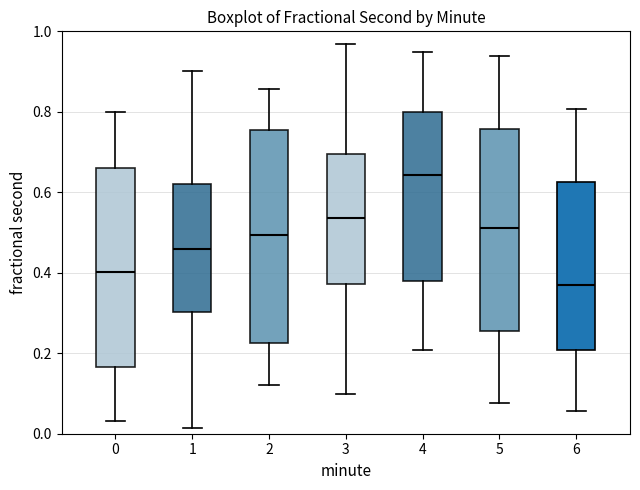

Comparing the boxes themselves (not the whiskers), which one is the tallest?

2